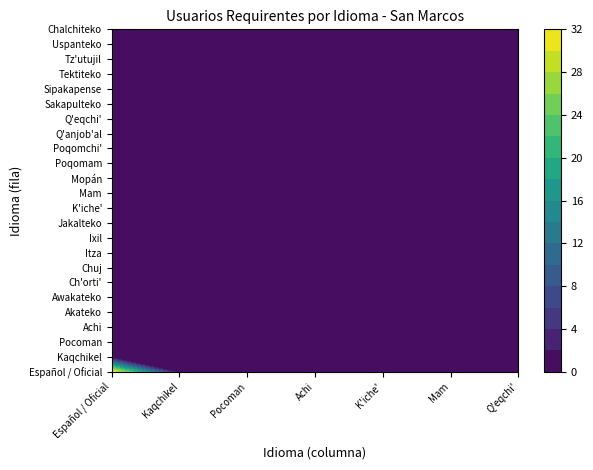

Which series has the widest spread of values?

Español / Oficial